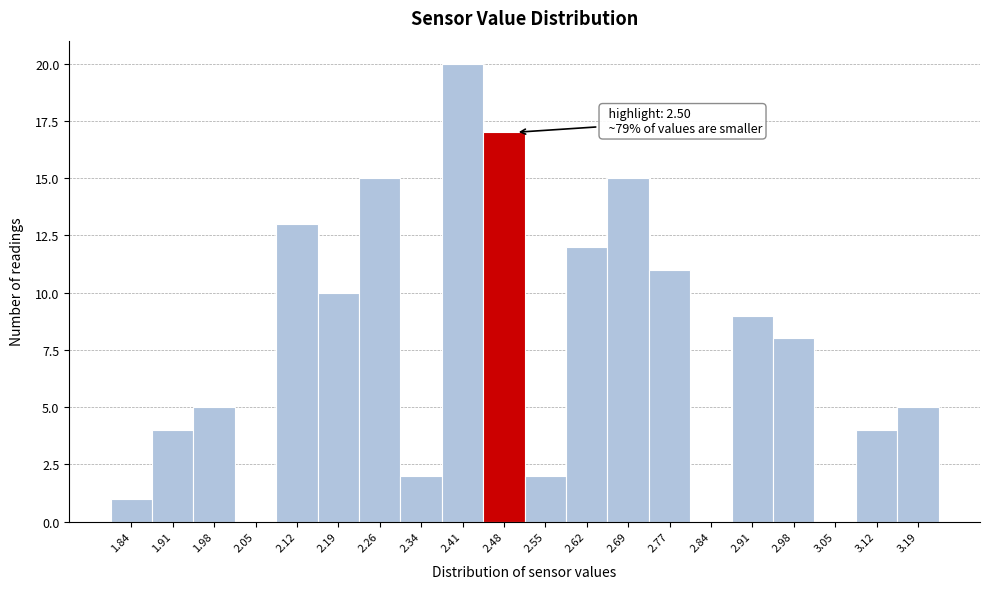

Over which range of the x-axis is the bar tallest?

2.37 to 2.44